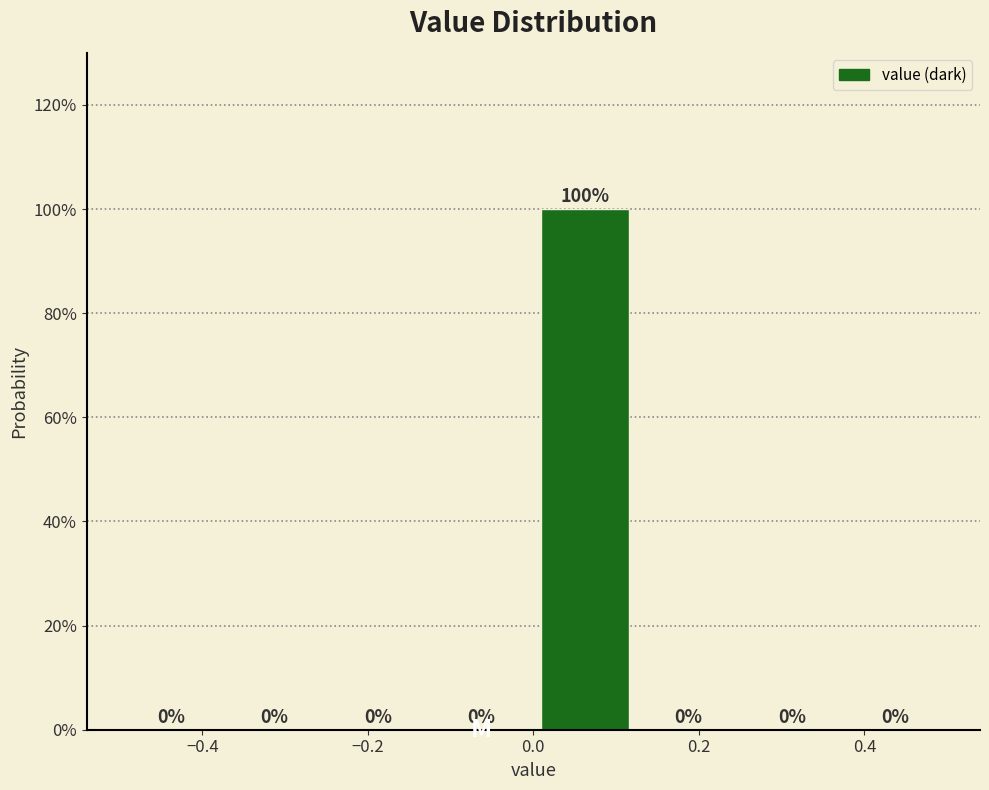

How tall is the bar that spans 0.000 to 0.125 on the x-axis? The bar edges are not printed on the chart, so give them approximately, as read against the axis.

100